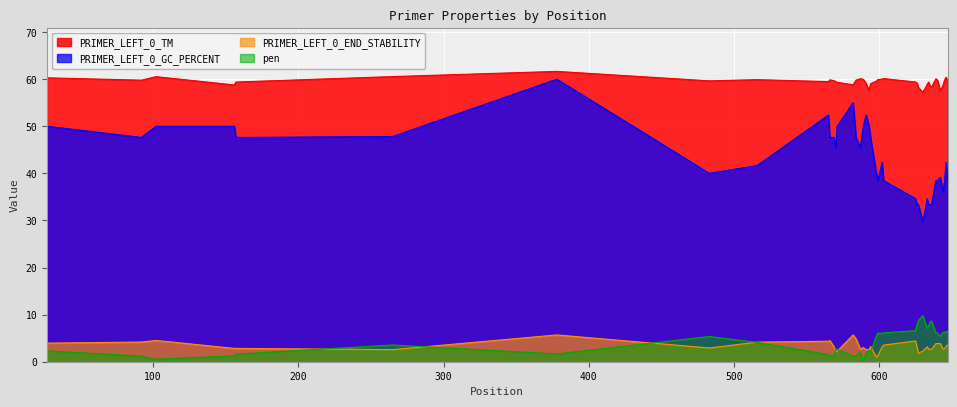

Reading left to right, what are all the values shown in this chart?

pen: 2.3	1.2	0.5	1.2	1.6	3.6	1.7	5.4	4.1	1.5	1.1	1.3	2.6	2.7	1.2	1.2	2.1	0.0	1.9	2.4	2.0	5.4	6.1	6.0	6.1	6.6	7.8	8.8	9.8	7.1	7.6	8.5	8.7	6.1	6.2	5.4	6.2	6.2	6.4	6.4
PRIMER_LEFT_0_TM: 60.3	59.8	60.5	58.8	59.4	60.5	61.7	59.6	59.9	59.5	59.9	59.7	59.4	59.3	58.8	59.8	60.1	60.0	59.1	57.6	59.0	59.6	59.9	60.0	60.1	59.4	59.2	58.2	57.2	58.9	59.4	58.5	58.3	60.1	59.8	57.6	58.8	59.8	60.4	59.6
PRIMER_LEFT_0_GC_PERCENT: 50.0	47.6	50.0	50.0	47.6	47.8	60.0	40.0	41.7	52.4	47.6	47.6	45.5	50.0	55.0	47.6	45.5	50.0	52.4	50.0	47.6	40.0	38.5	42.3	38.5	34.6	33.3	33.3	29.6	34.6	33.3	33.3	33.3	38.5	38.5	39.1	36.0	38.5	42.3	38.5
PRIMER_LEFT_0_END_STABILITY: 4.0	4.2	4.5	2.8	2.8	2.6	5.7	2.9	4.2	4.3	4.5	3.1	2.1	2.2	5.7	4.8	2.7	3.0	2.6	2.6	3.2	1.0	1.3	3.2	3.5	4.4	3.1	1.8	2.3	3.2	2.7	2.7	2.6	3.9	3.9	3.9	2.7	2.8	3.3	3.5